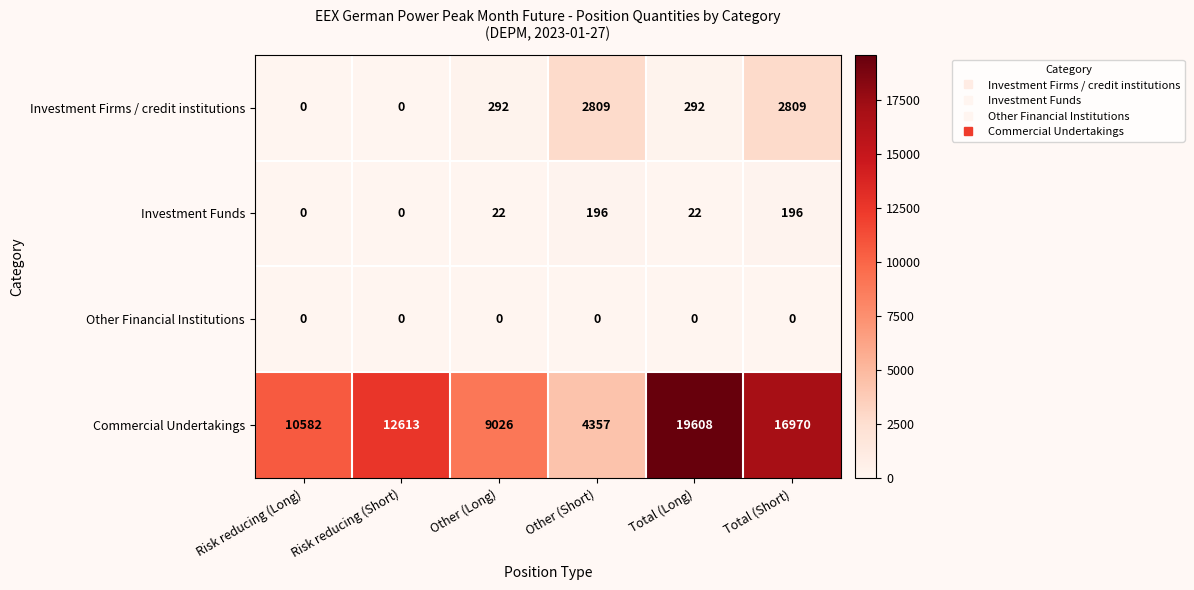

Which category has the highest value in the Commercial Undertakings series?

Total (Long)